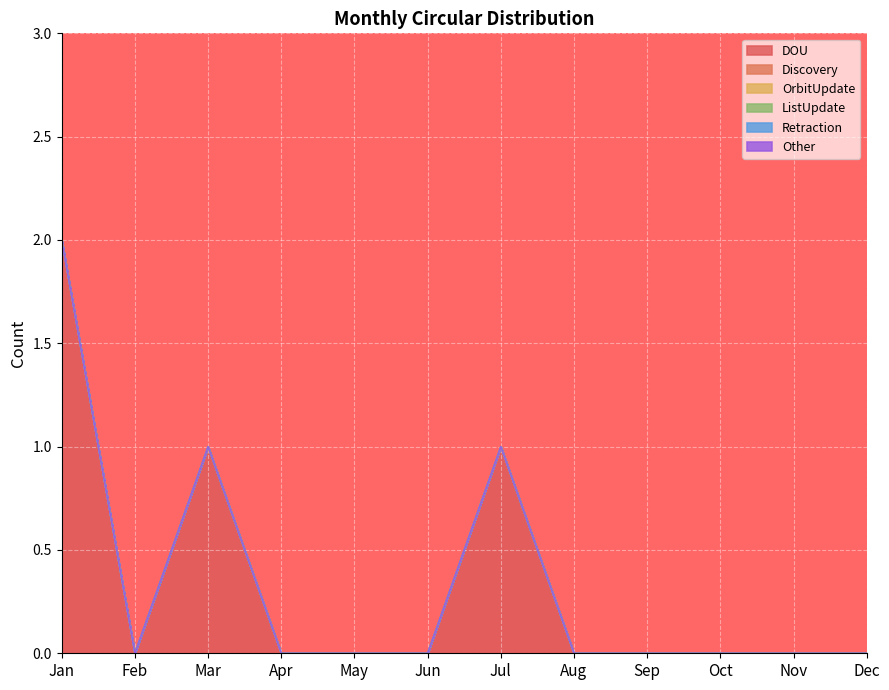

List the labels in order of ListUpdate value, smallest first.

Jan, Feb, Mar, Apr, May, Jun, Jul, Aug, Sep, Oct, Nov, Dec